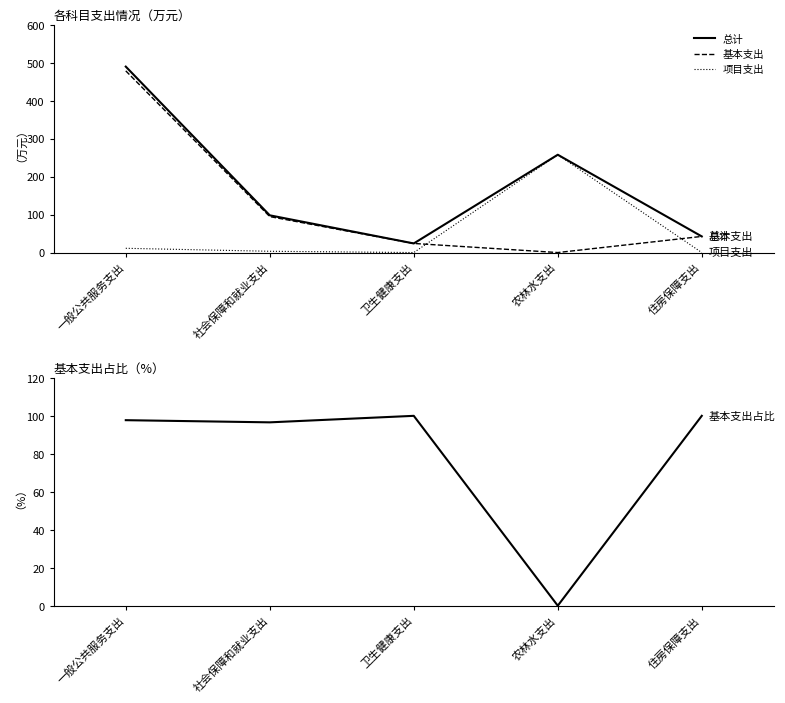

What is the difference between the maximum and minimum values in the 总计 series?

465.7